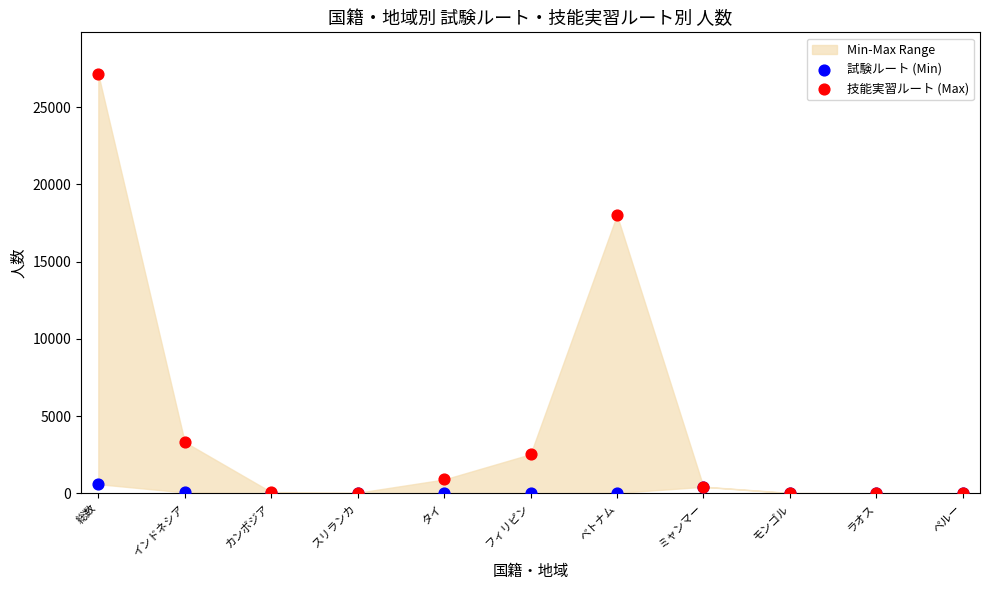

In the 技能実習ルート (Max) series, what Y value is closest to 13563?

18014